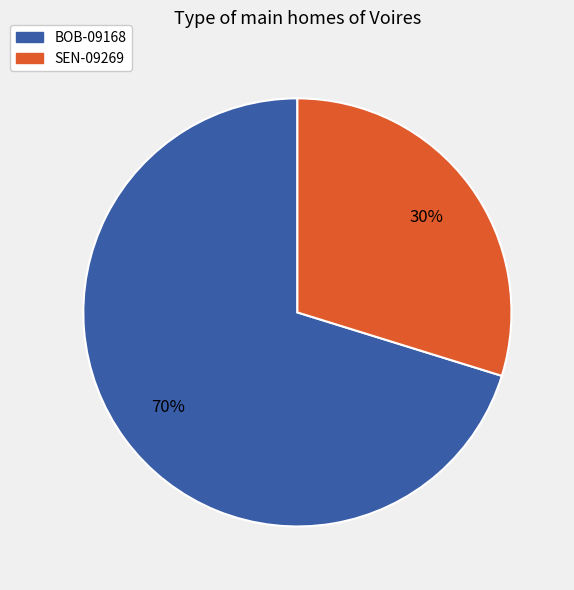

What percentage is the SEN-09269 slice, to the nearest percent?

30%